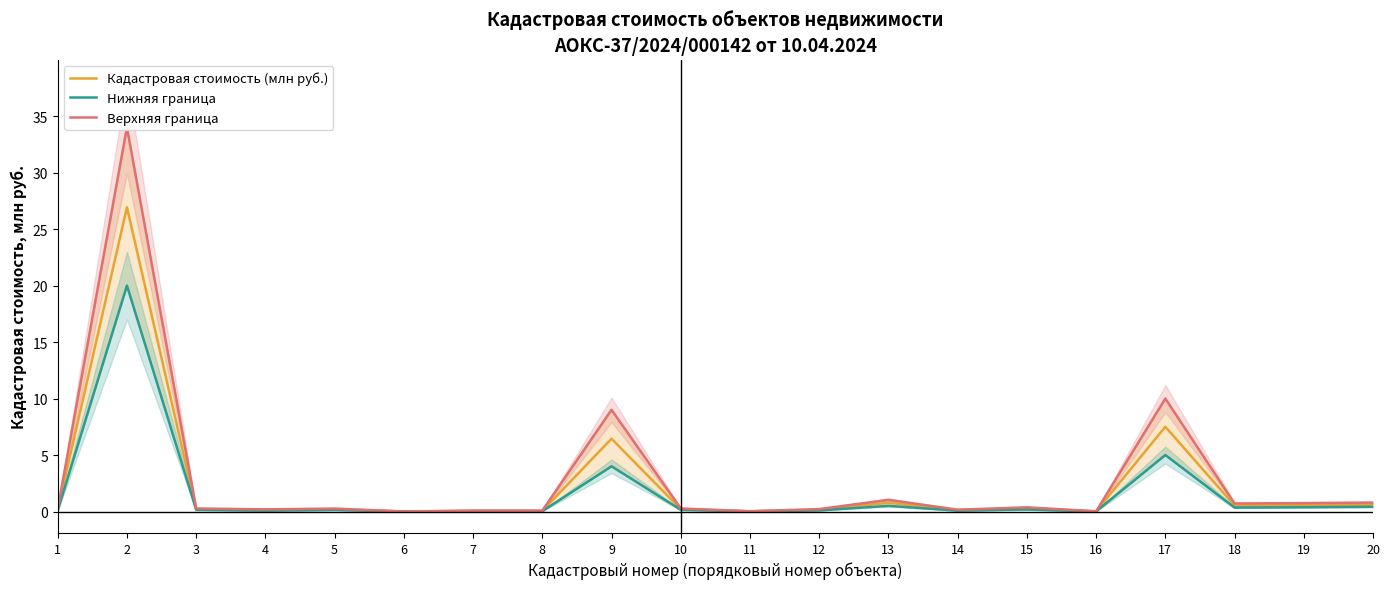

What is the total value across all series at 10?

0.6